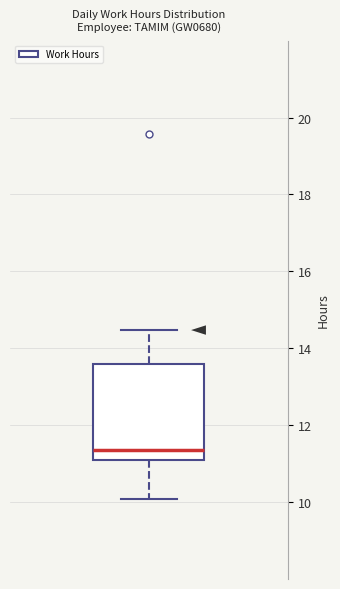

Where does the lower whisker of the box end on the y-axis? The values are not printed on the chart, so give them approximately, as read against the axis.

10.0